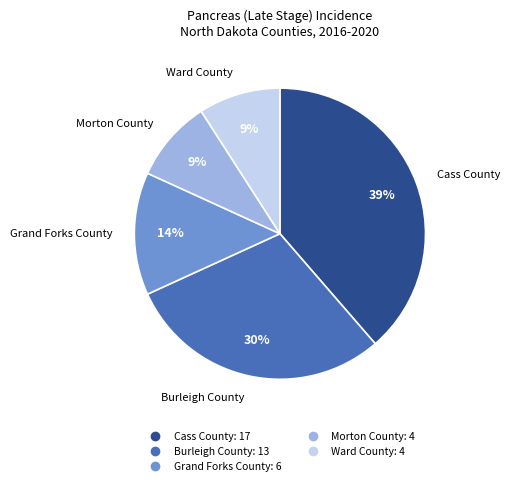

Which category has the biggest portion of the pie?

Cass County